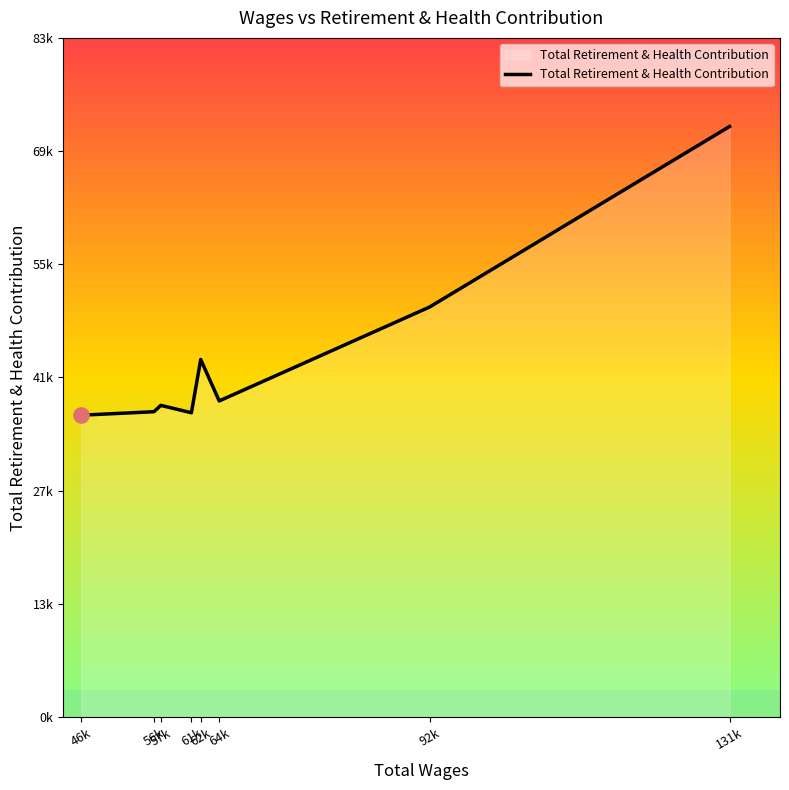

Between 62k and 56k, which is larger?

62k